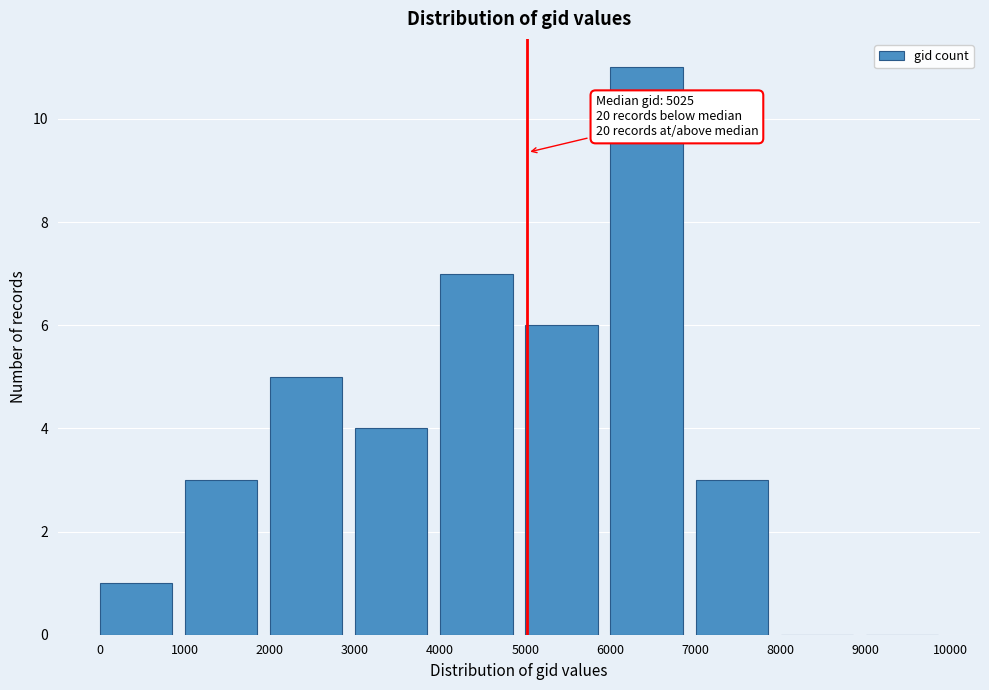

Over which range of the x-axis is the bar tallest?

6000 to 7000